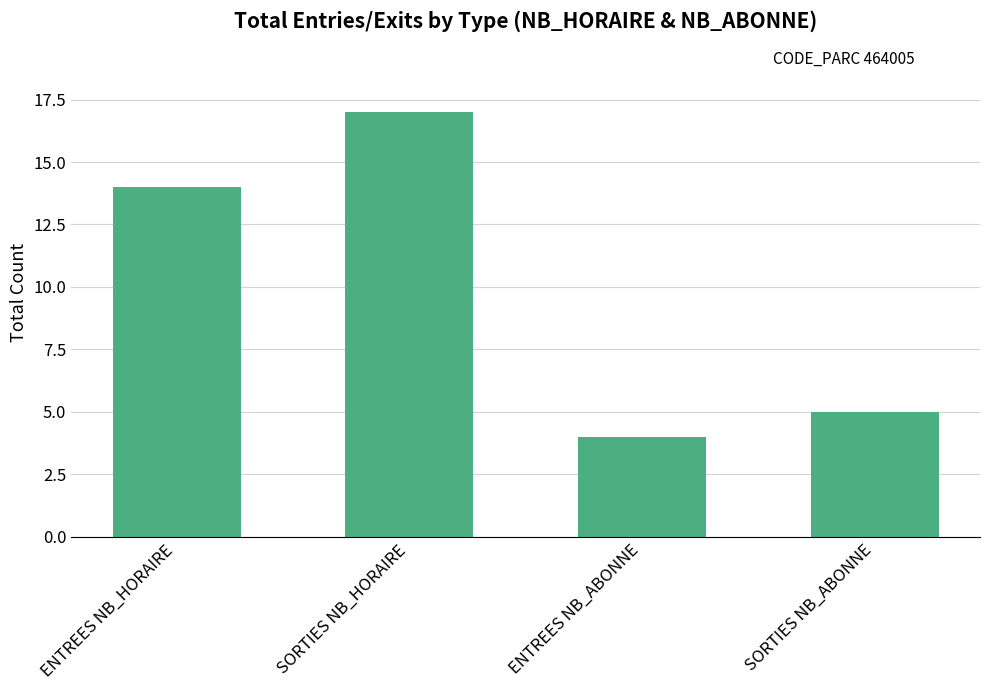

Count the number of data series in this chart.

1